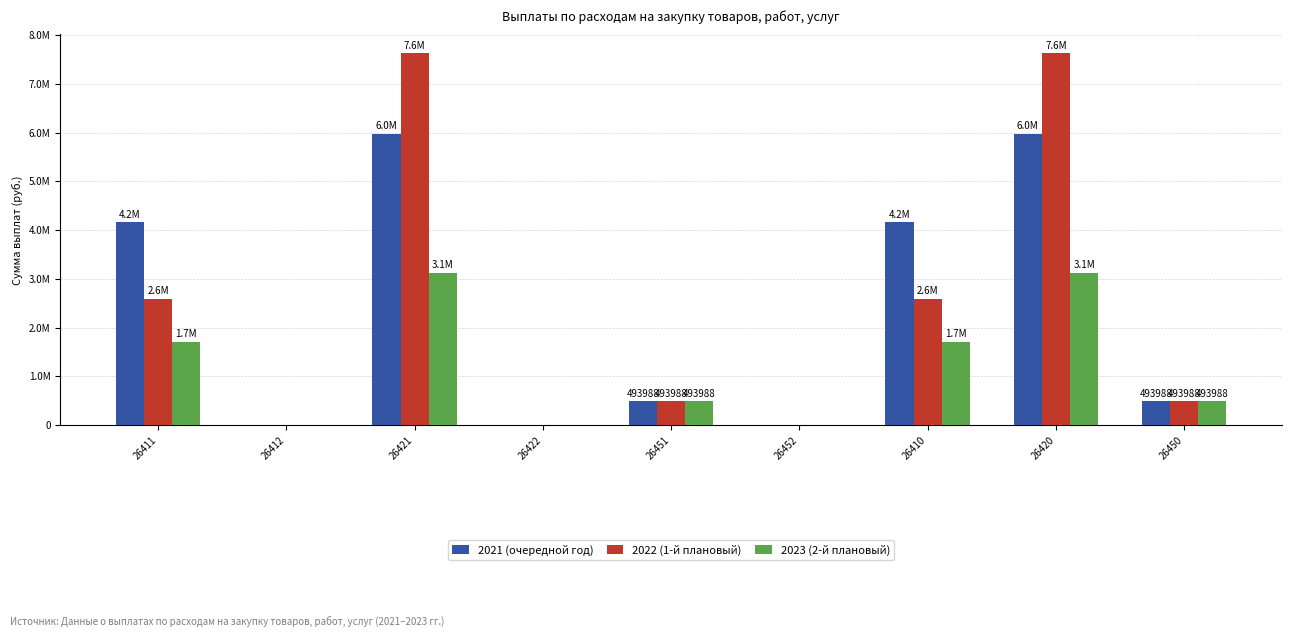

What position from the left is 26412?

2